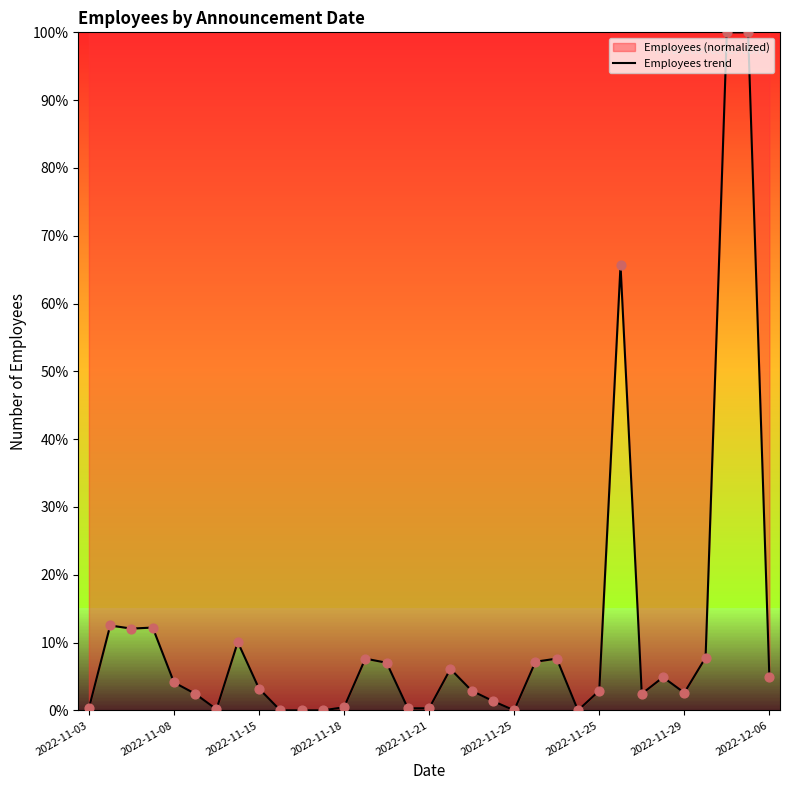

Between 18 and 19, which is larger?

18